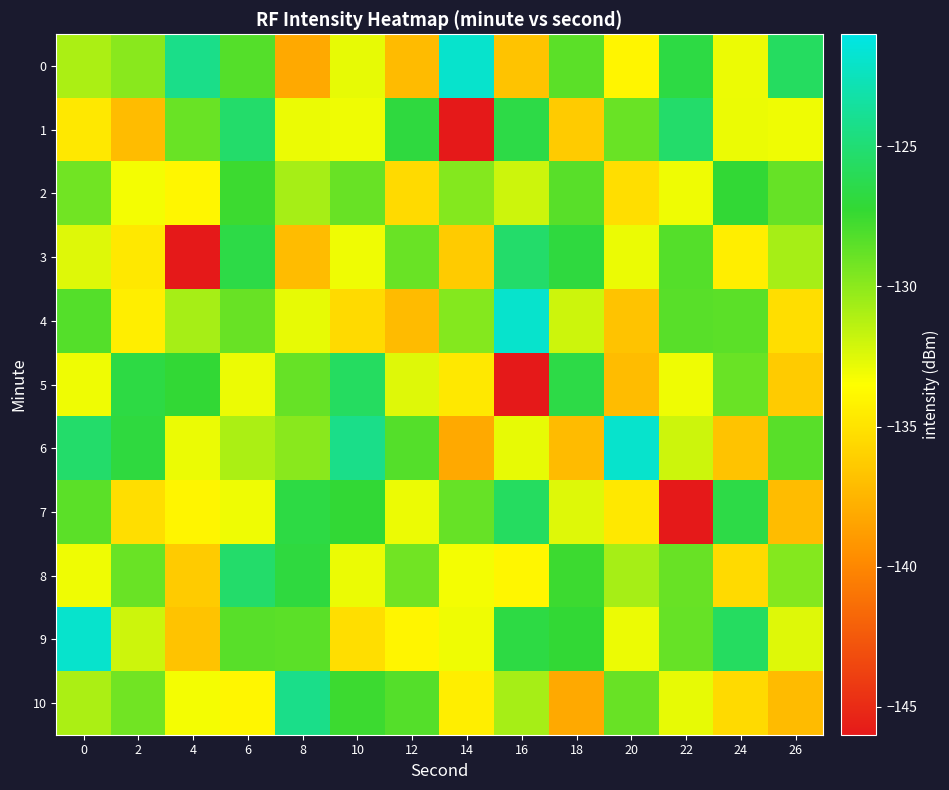

Which label corresponds to the smallest value in the chart?

14